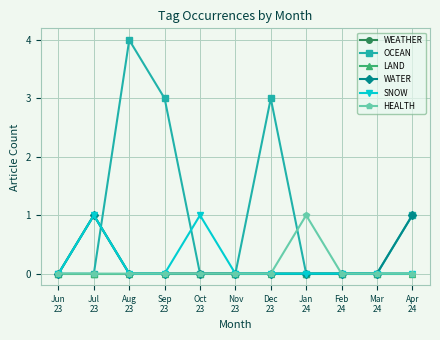

How many series are shown in this chart?

6